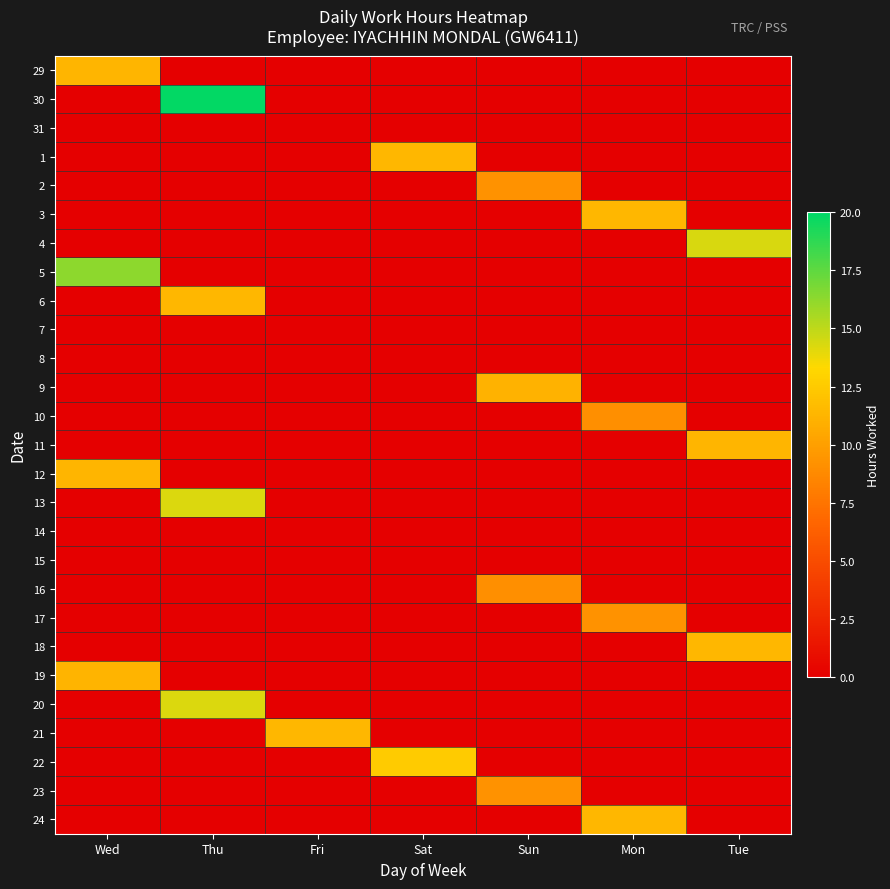

At how many categories does at least one series exceed 10?

7